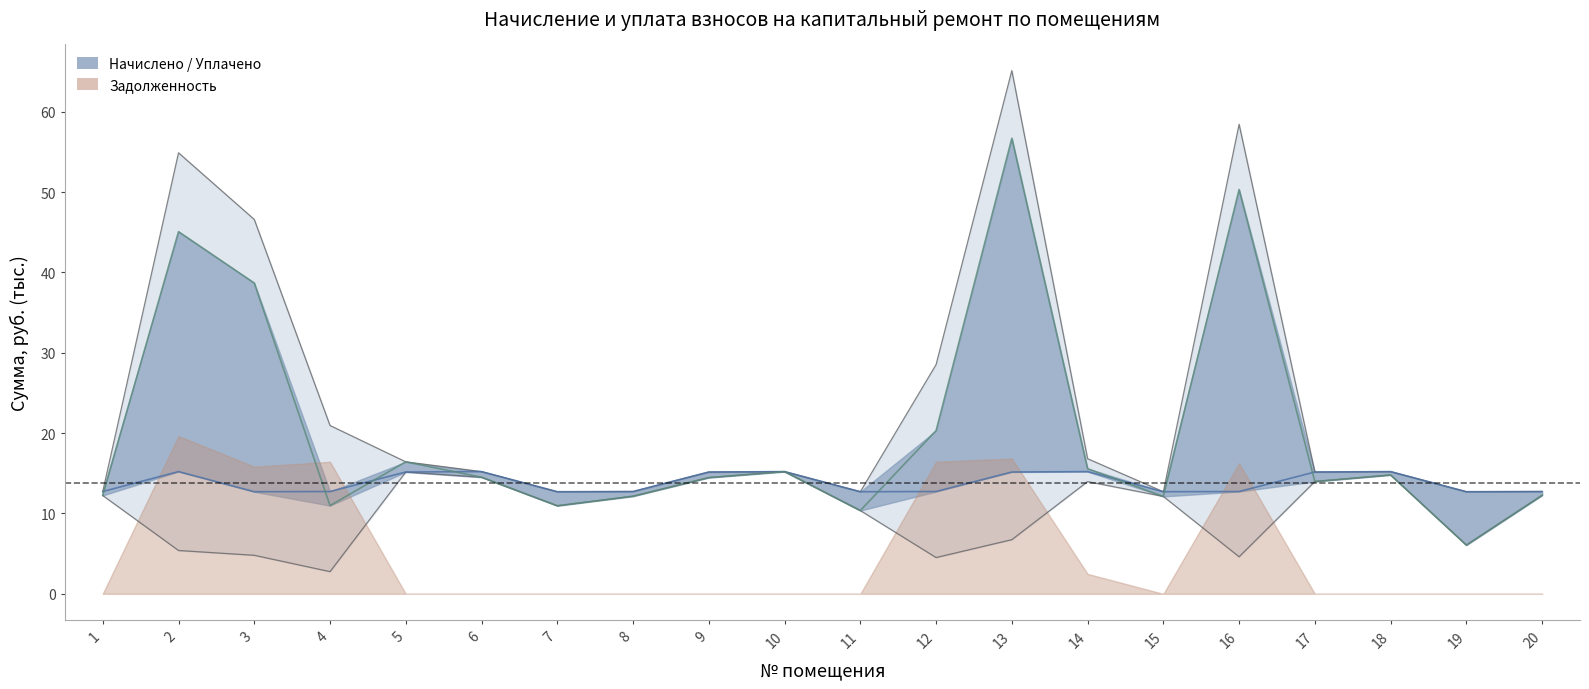

At which label is уплачено closest to 31?

3